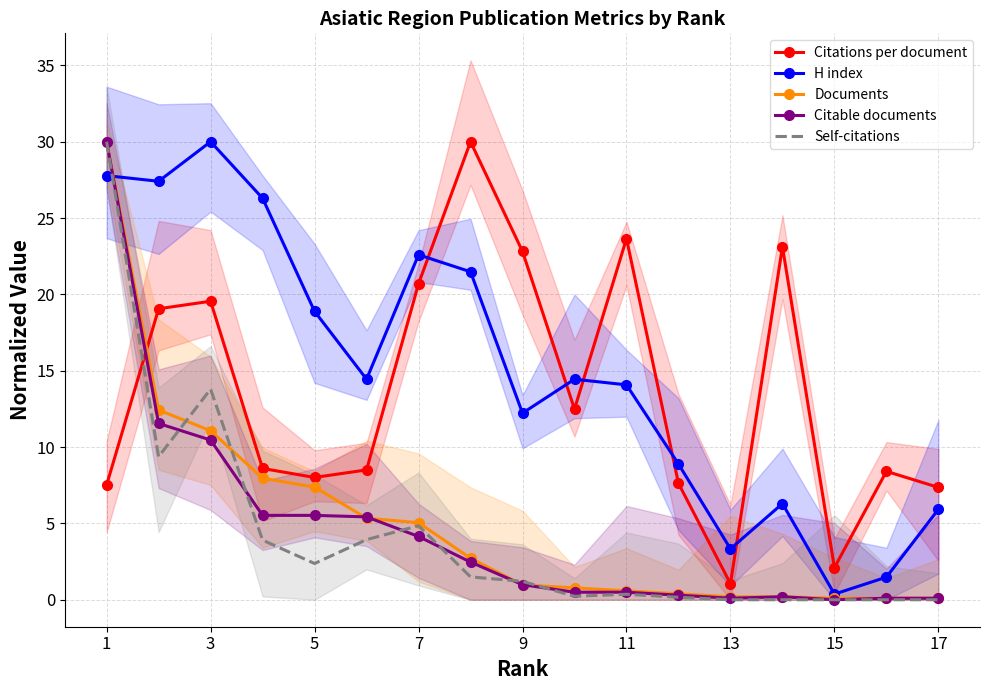

Rank the series by their maximum value, from lowest to highest.

Citations per document, H index, Documents, Citable documents, Self-citations